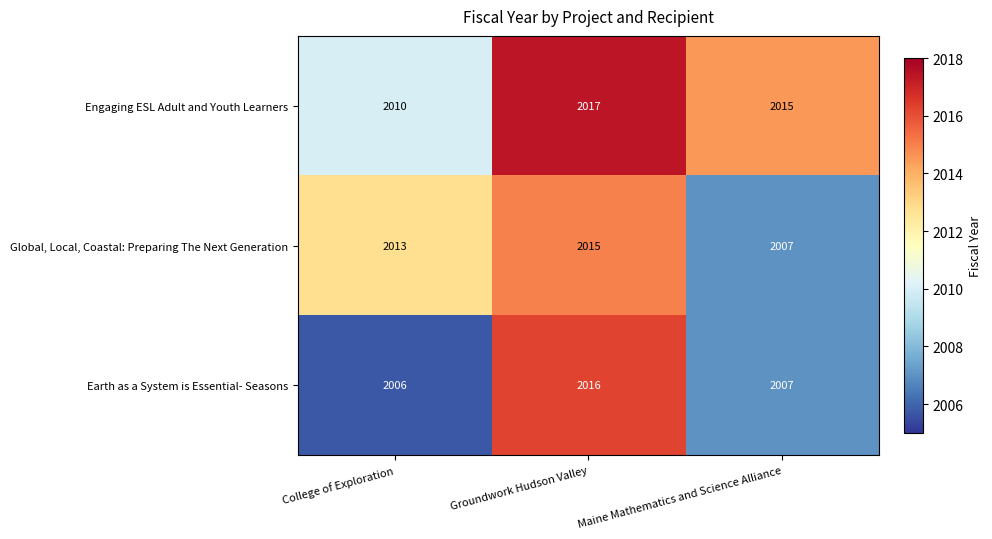

What is the minimum value shown in the chart?

2006